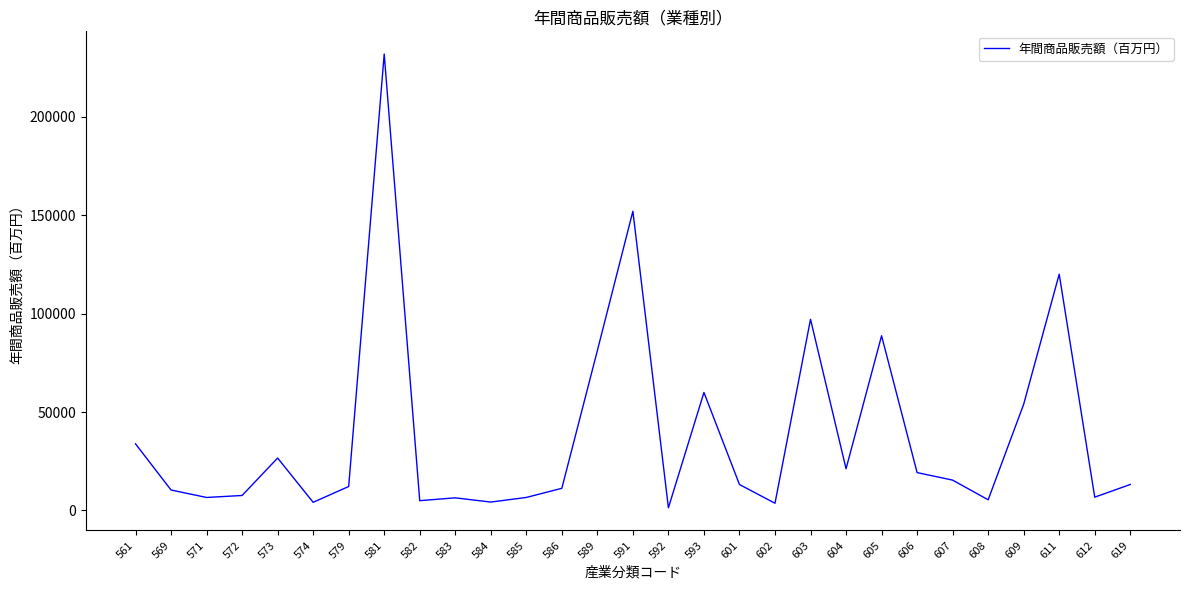

What is the difference between the maximum and minimum values?

230687